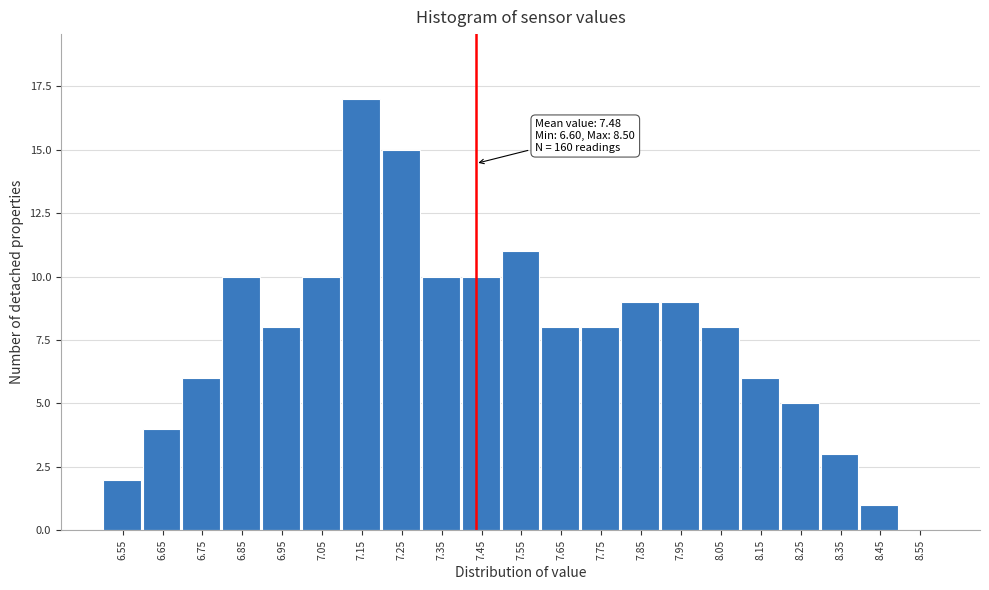

Reading right to left, list all the values displayed in this chart.

8.55=0	8.45=1	8.35=3	8.25=5	8.15=6	8.05=8	7.95=9	7.85=9	7.75=8	7.65=8	7.55=11	7.45=10	7.35=10	7.25=15	7.15=17	7.05=10	6.95=8	6.85=10	6.75=6	6.65=4	6.55=2